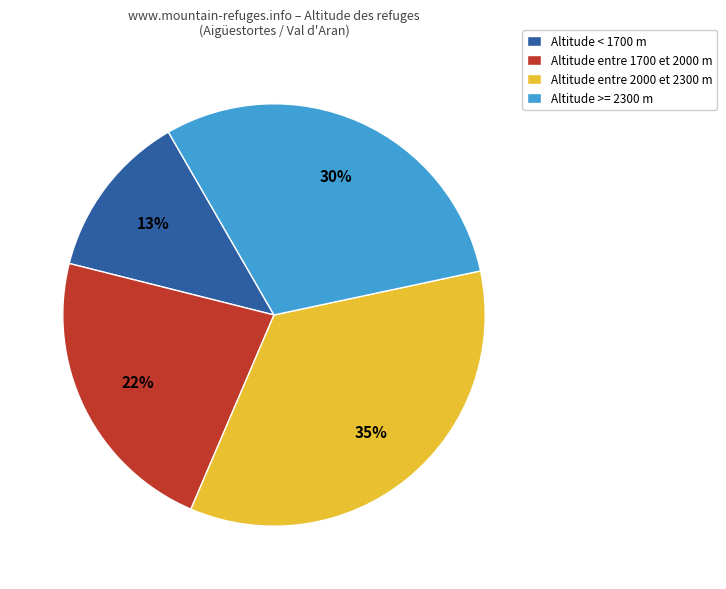

Do Altitude < 1700 m and Altitude entre 1700 et 2000 m together represent more than half of the pie?

No